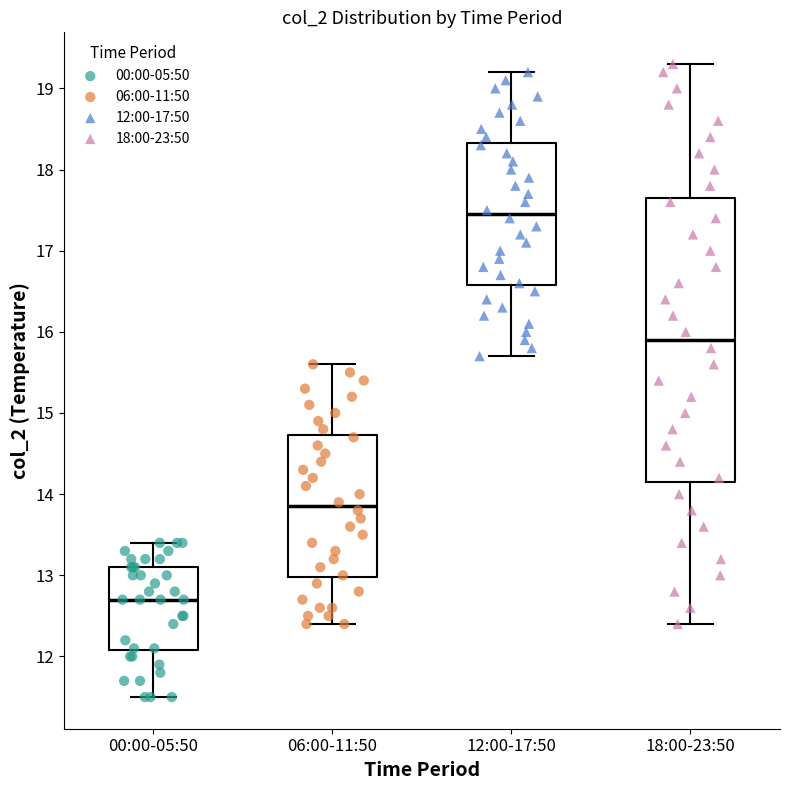

Which box has the lowest median line?

00:00-05:50